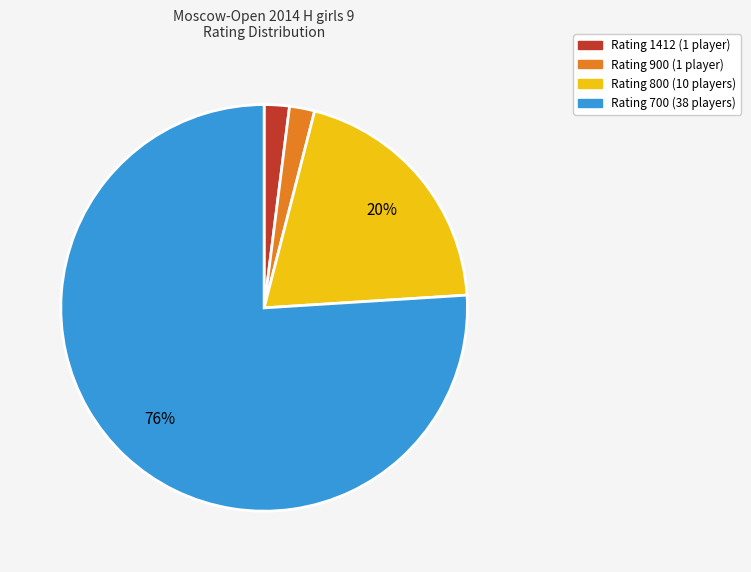

Is there any slice that represents more than half of the pie?

Yes